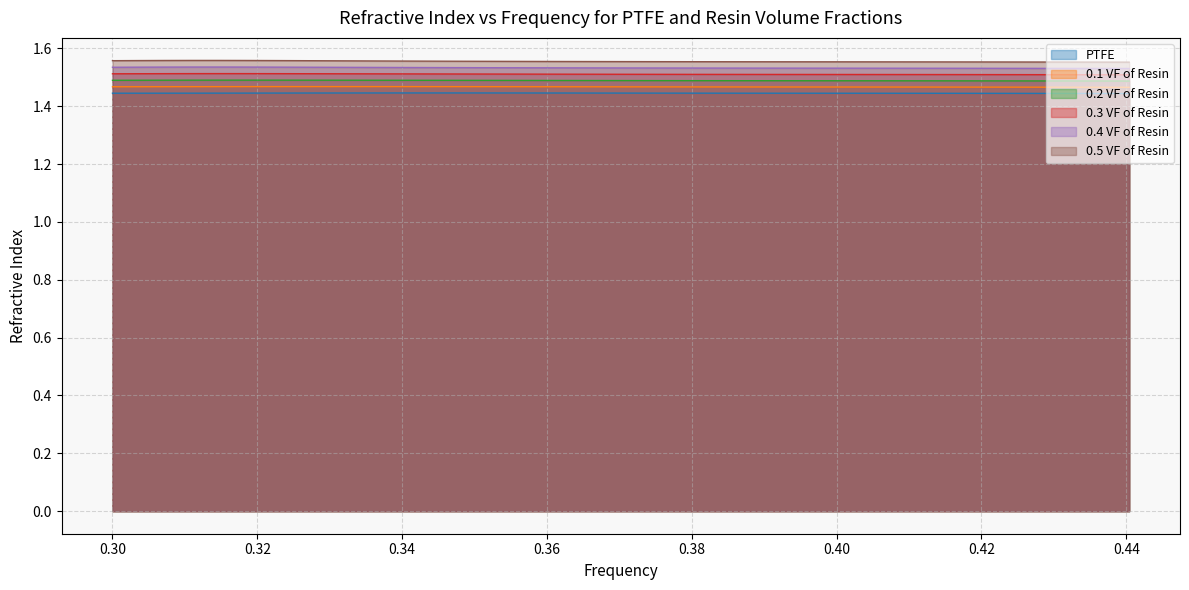

Rank the series by their average value, from highest to lowest.

0.5 VF of Resin, 0.4 VF of Resin, 0.3 VF of Resin, 0.2 VF of Resin, 0.1 VF of Resin, PTFE